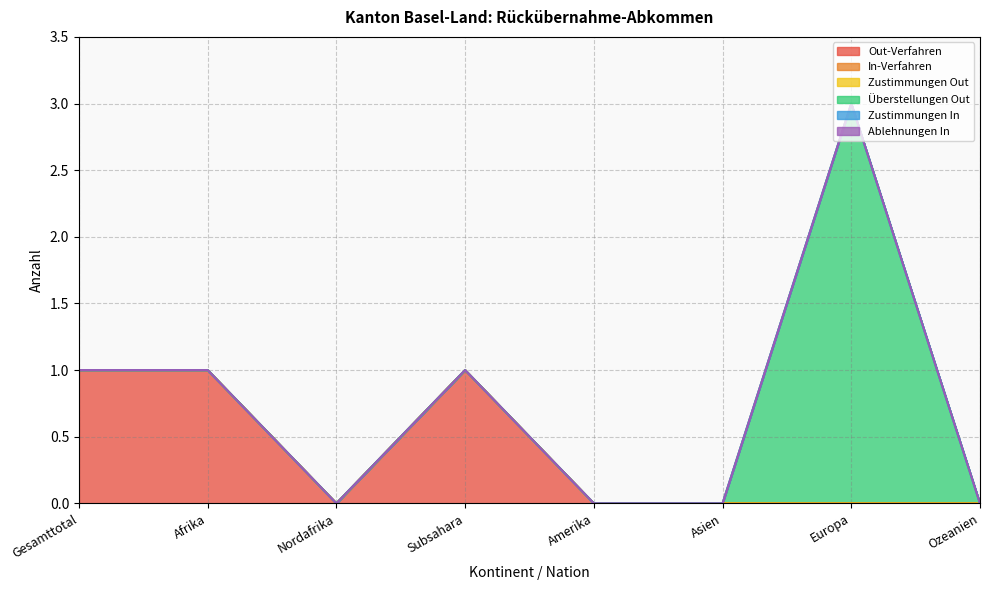

Reading right to left, transcribe all the data shown in this chart.

Out-Verfahren: Ozeanien=0	Europa=0	Asien=0	Amerika=0	Subsahara=1	Nordafrika=0	Afrika=1	Gesamttotal=1
In-Verfahren: Ozeanien=0	Europa=0	Asien=0	Amerika=0	Subsahara=0	Nordafrika=0	Afrika=0	Gesamttotal=0
Zustimmungen Out: Ozeanien=0	Europa=0	Asien=0	Amerika=0	Subsahara=0	Nordafrika=0	Afrika=0	Gesamttotal=0
Überstellungen Out: Ozeanien=0	Europa=3	Asien=0	Amerika=0	Subsahara=0	Nordafrika=0	Afrika=0	Gesamttotal=0
Zustimmungen In: Ozeanien=0	Europa=0	Asien=0	Amerika=0	Subsahara=0	Nordafrika=0	Afrika=0	Gesamttotal=0
Ablehnungen In: Ozeanien=0	Europa=0	Asien=0	Amerika=0	Subsahara=0	Nordafrika=0	Afrika=0	Gesamttotal=0